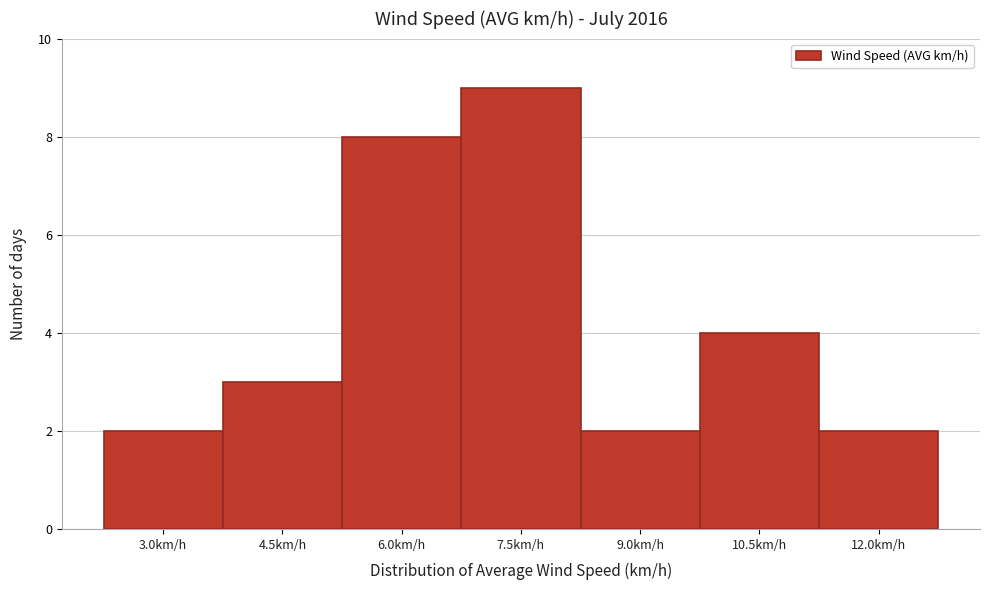

Reading right to left, extract all data points from this chart.

2	4	2	9	8	3	2